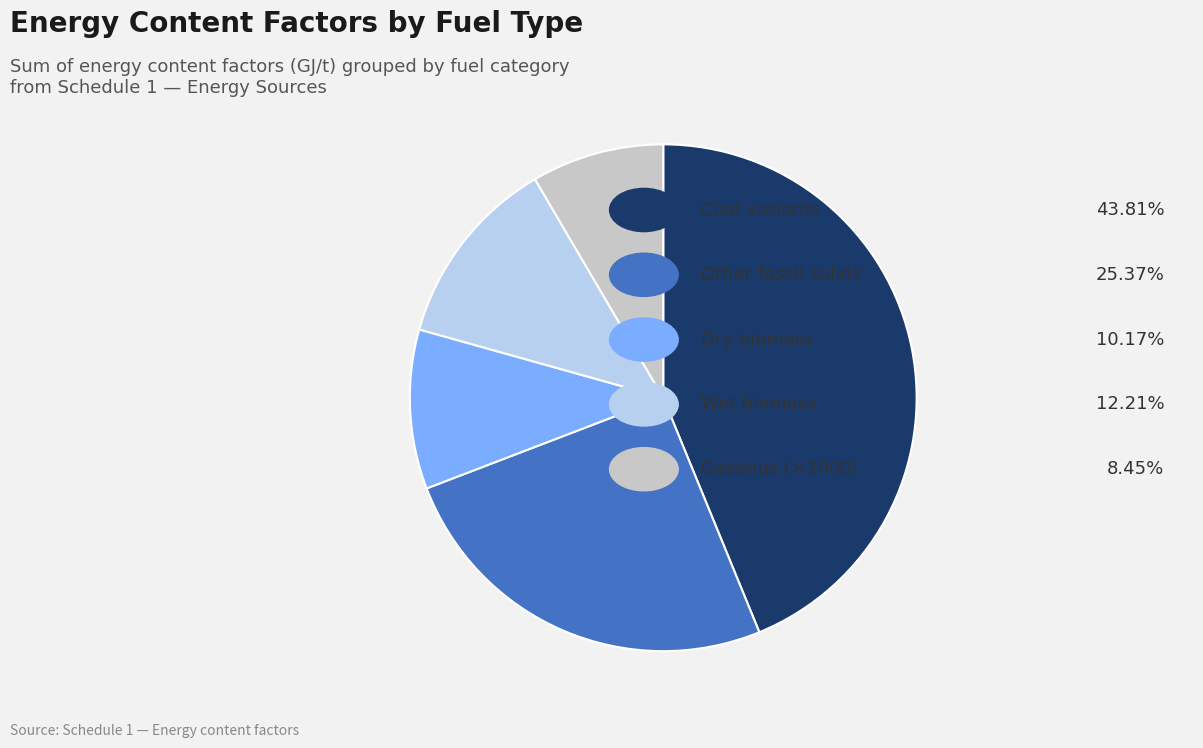

Is there a majority slice in this chart?

No